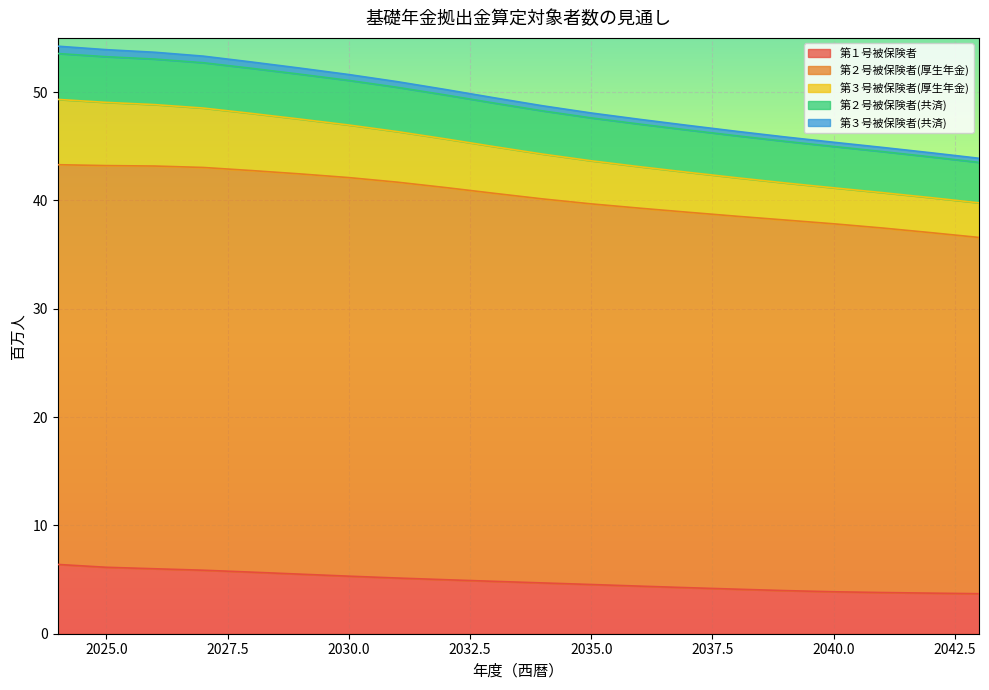

What are all the series names shown in the legend?

第１号被保険者, 第２号被保険者(厚生年金), 第３号被保険者(厚生年金), 第２号被保険者(共済), 第３号被保険者(共済)